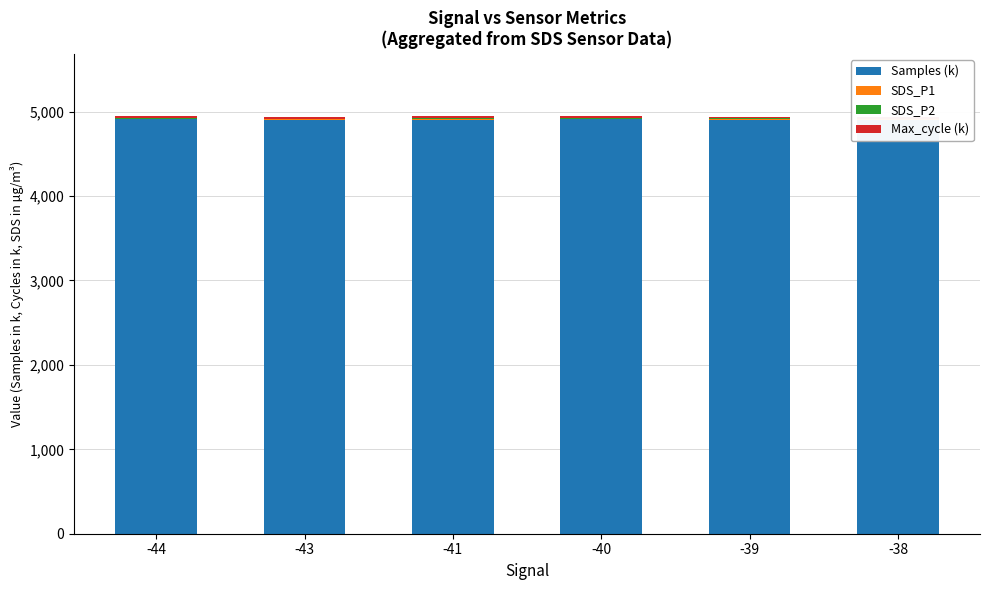

How many groups of bars are there?

6